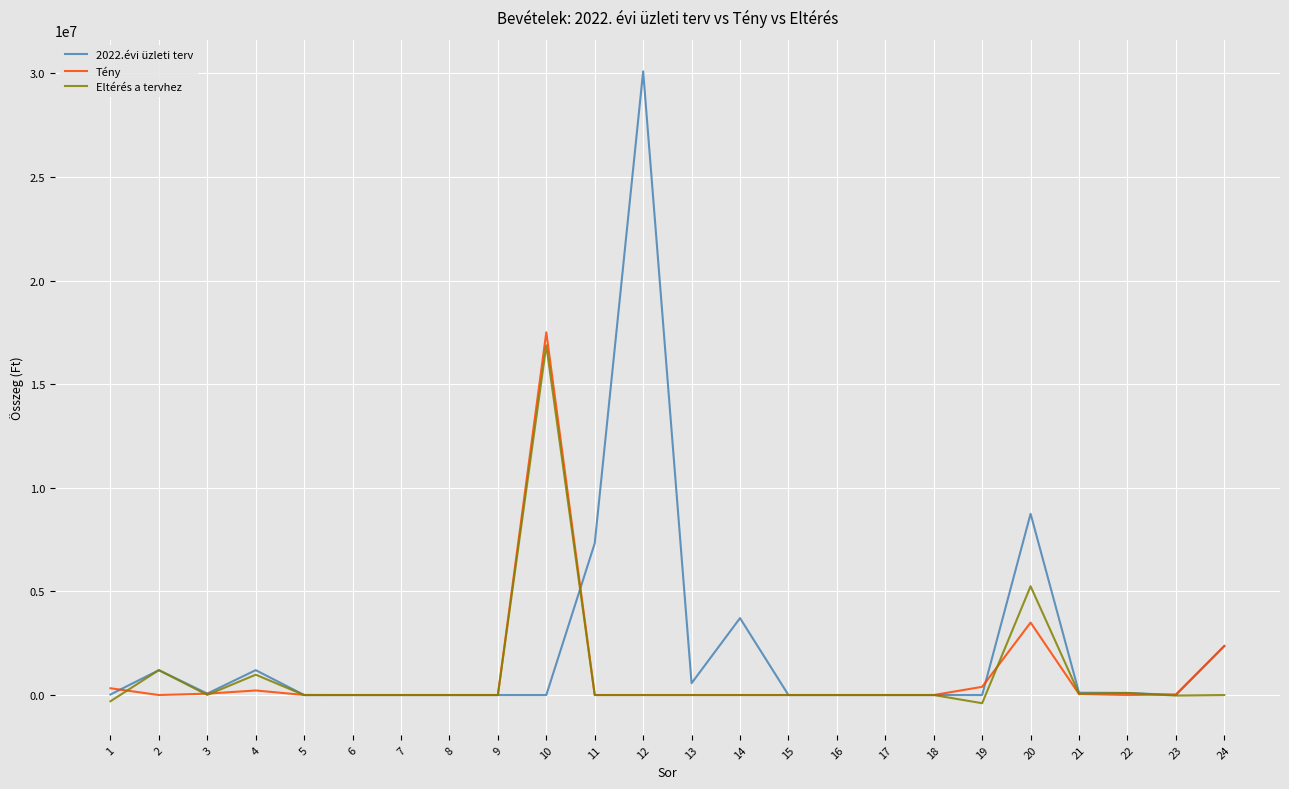

The value of 2022.évi üzleti terv at 6 is 0. True or false?

True